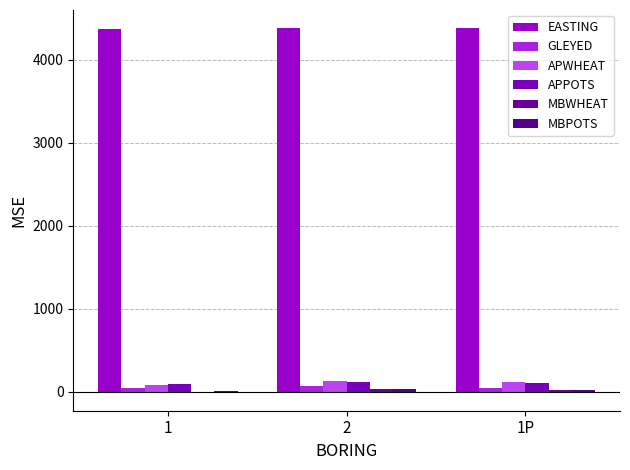

How many categories are shown in the chart?

3